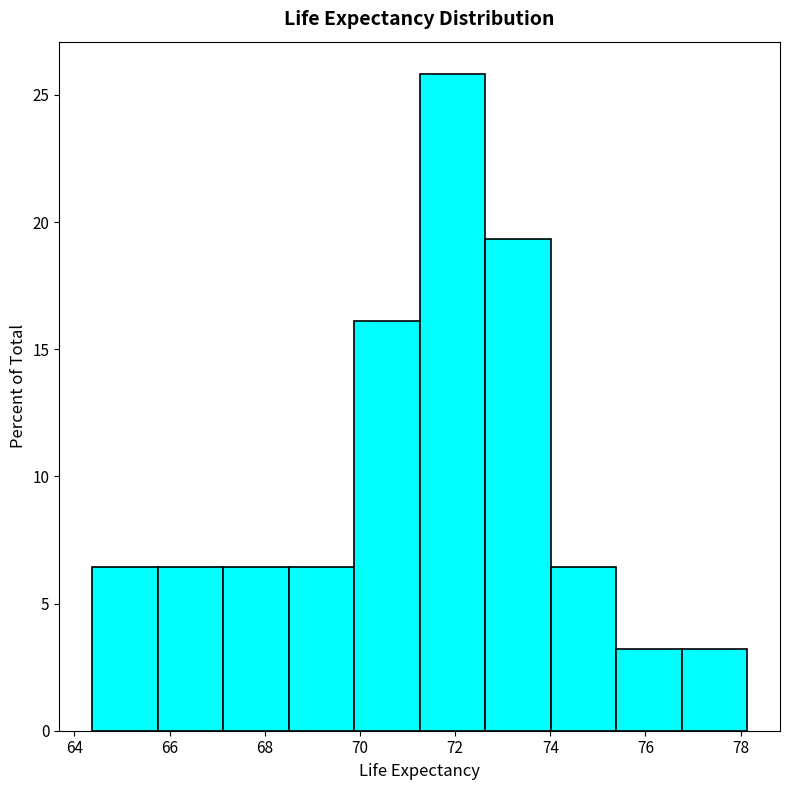

Which range on the x-axis has the tallest bar?

71.2 to 72.6